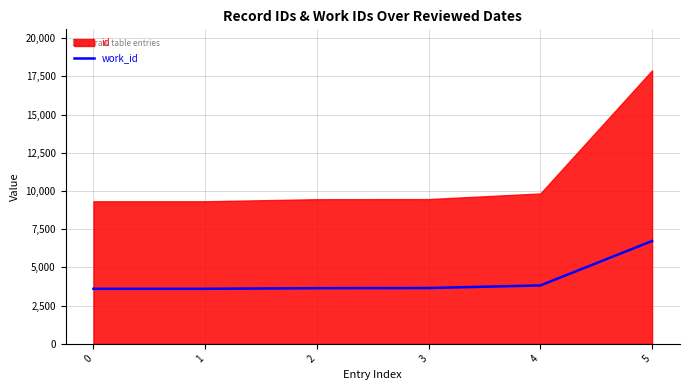

What is the smallest value displayed?

3598